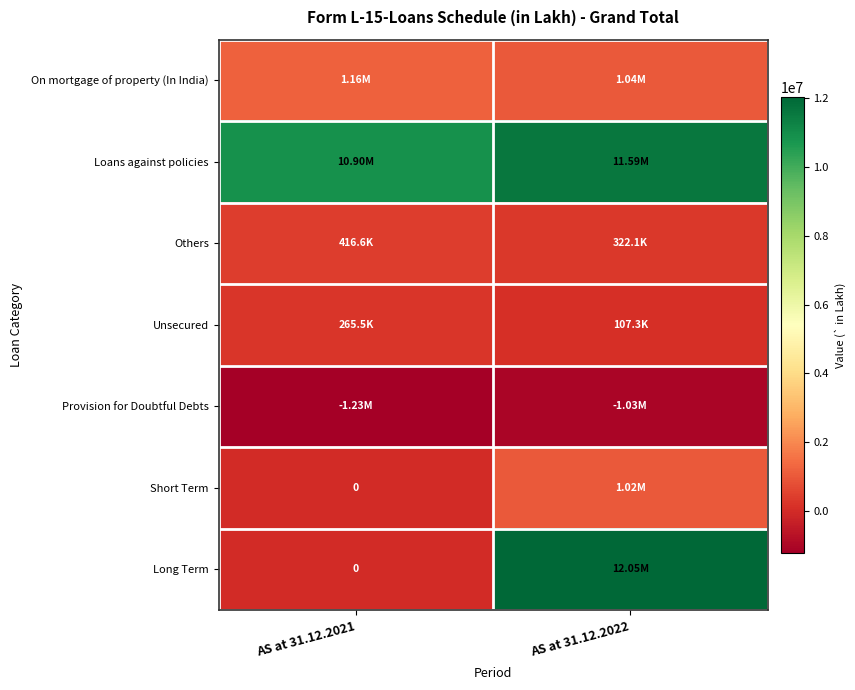

What is the average value of the Unsecured series?

186413.9